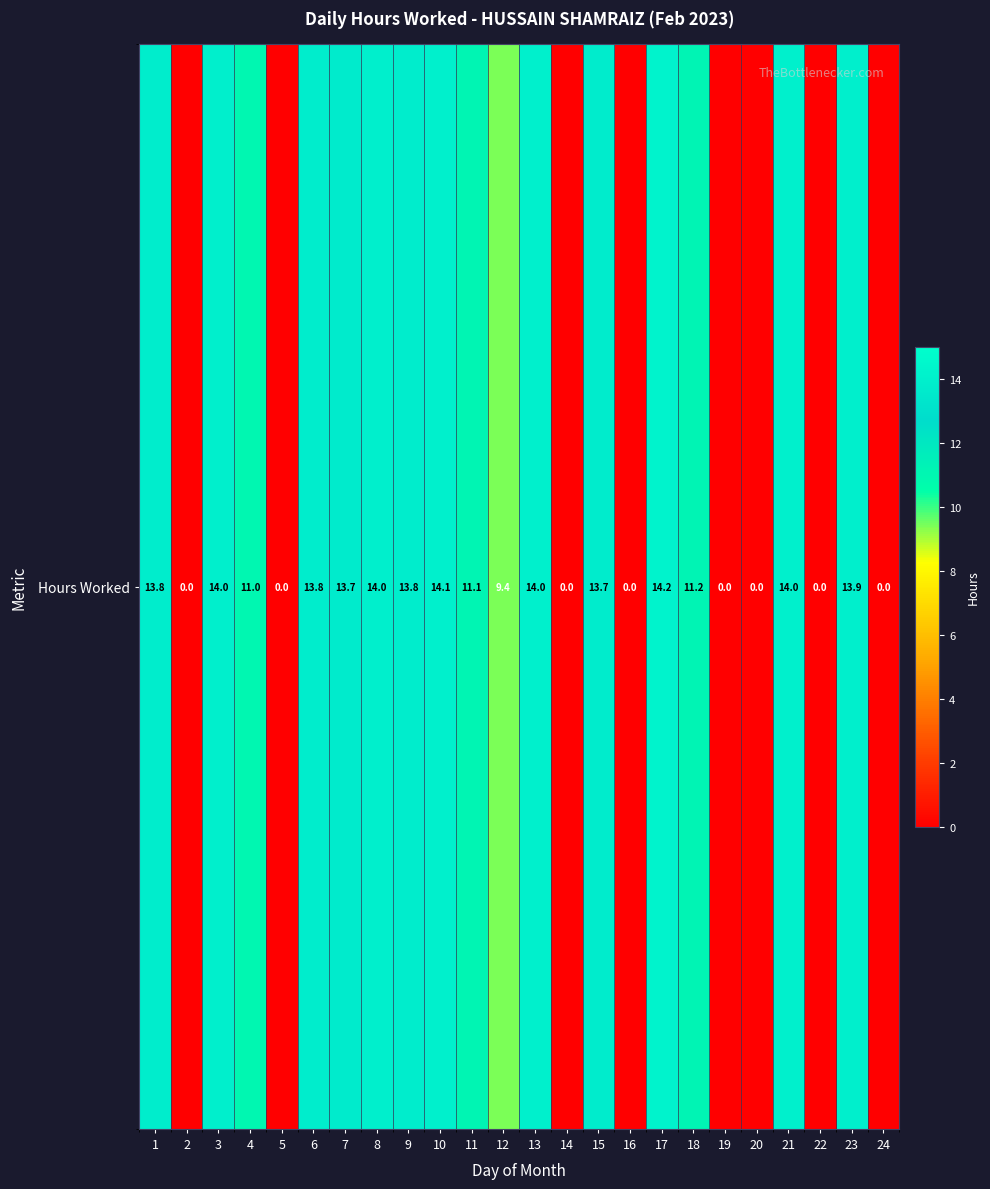

What is the maximum value shown in the chart?

14.2